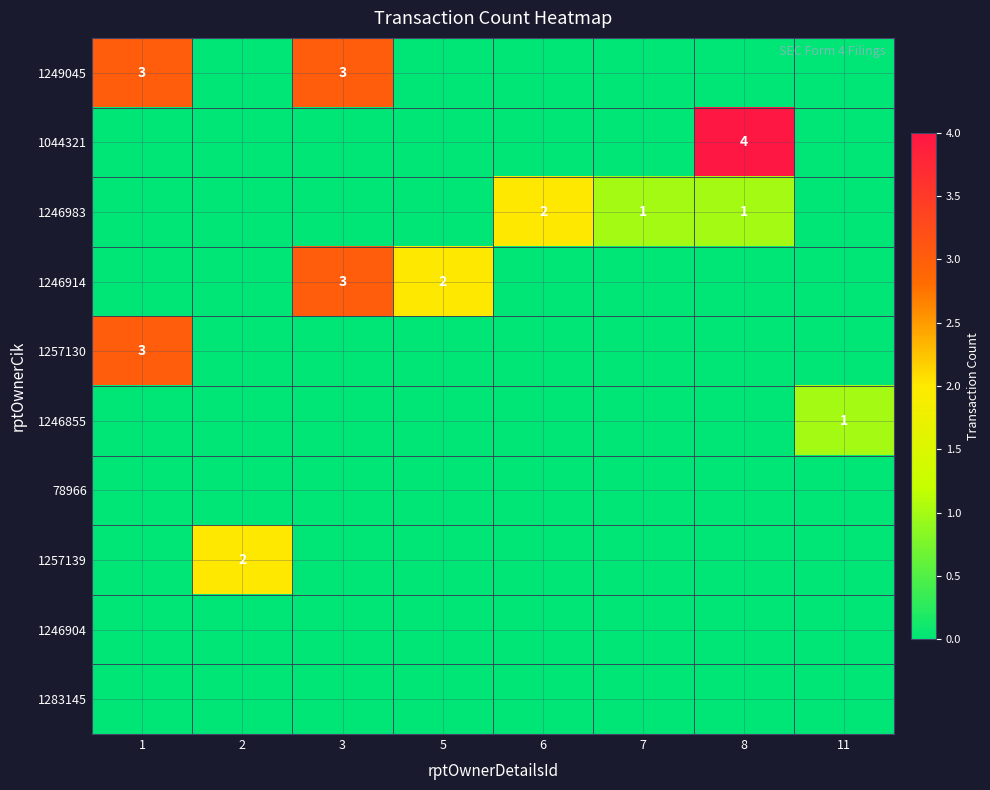

What is the total value across all series at 7?

1